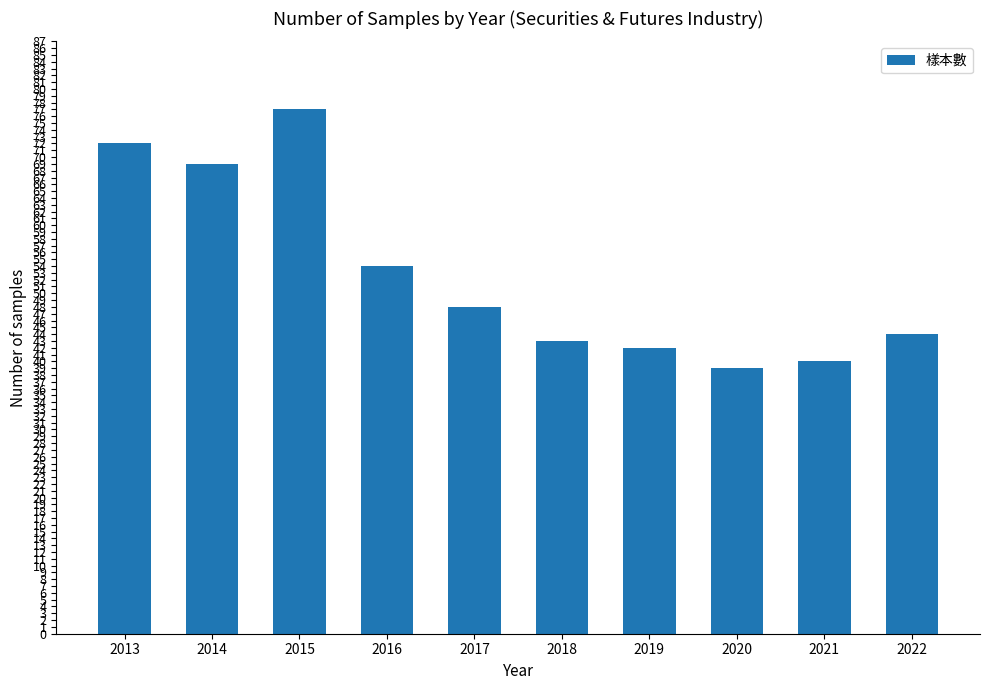

Reading left to right, list all the values displayed in this chart.

72	69	77	54	48	43	42	39	40	44